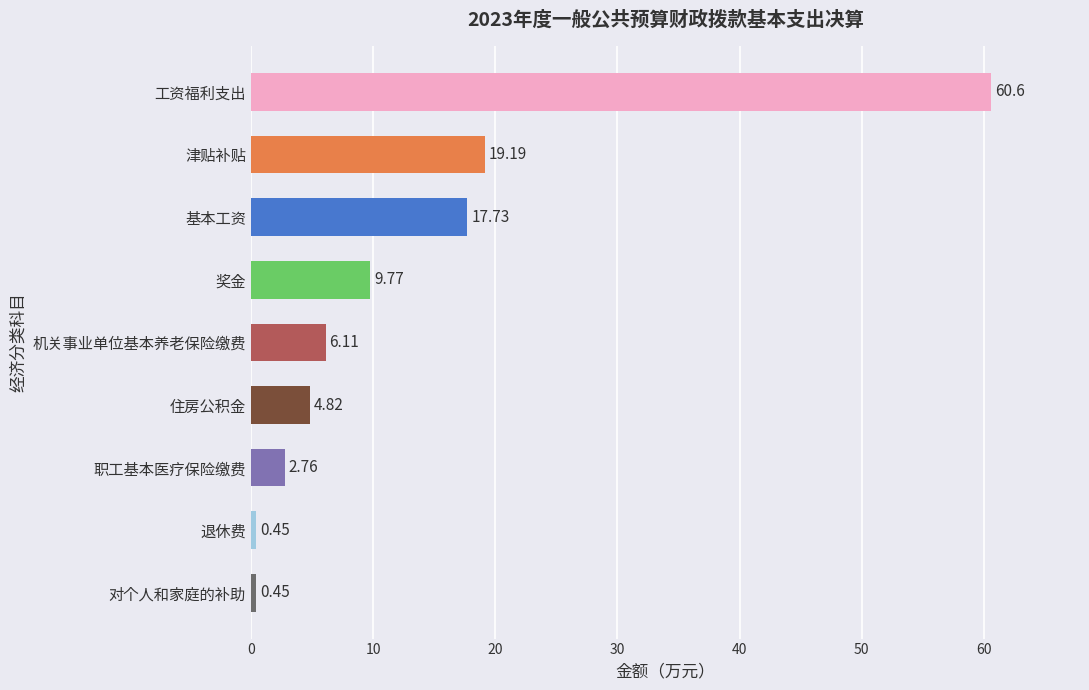

Approximately how many times larger is the value at 机关事业单位基本养老保险缴费 compared to 住房公积金?

1.3